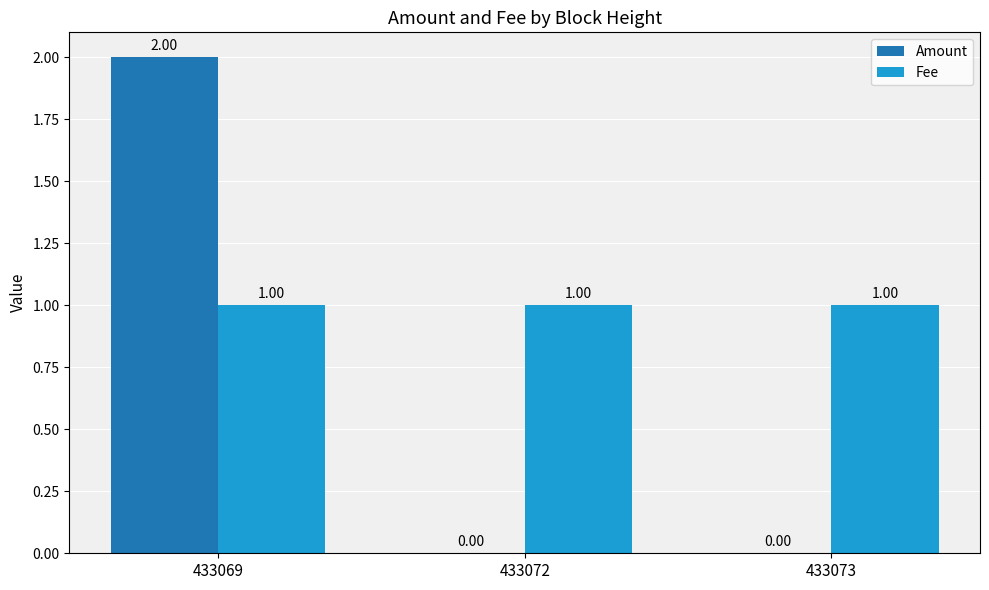

Which series changed the most between 433069 and 433072?

Amount